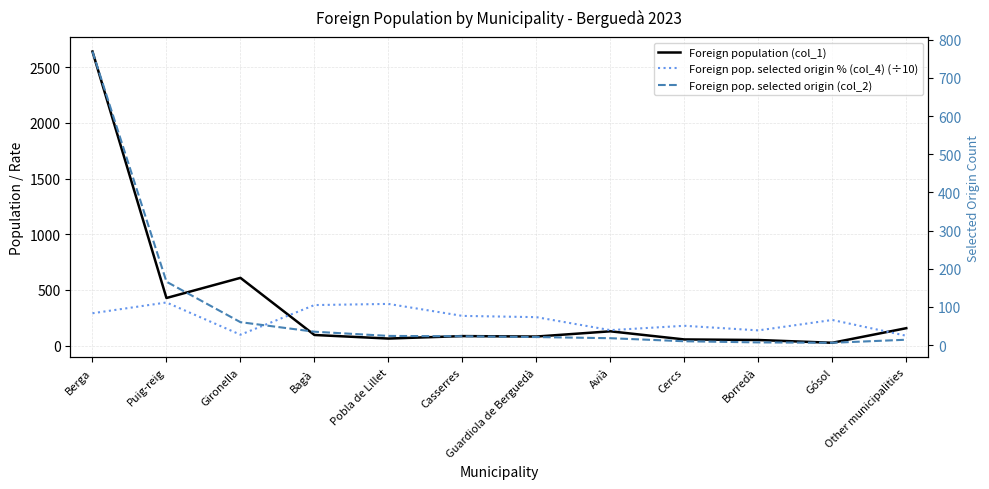

What is the maximum value for Foreign population (col_1)?

2641.0